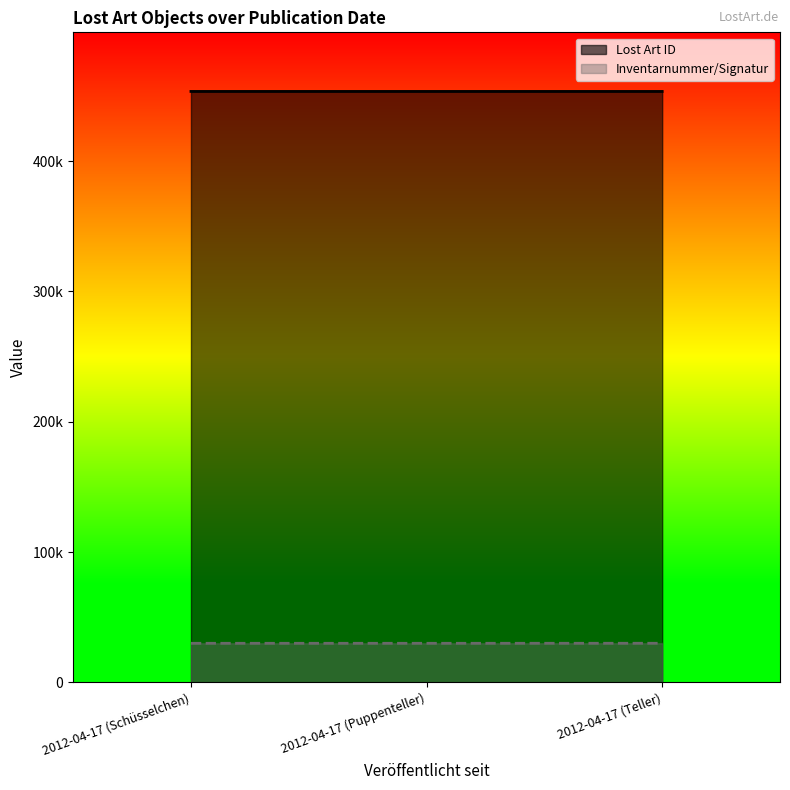

How many values in the Lost Art ID series exceed 453368?

1